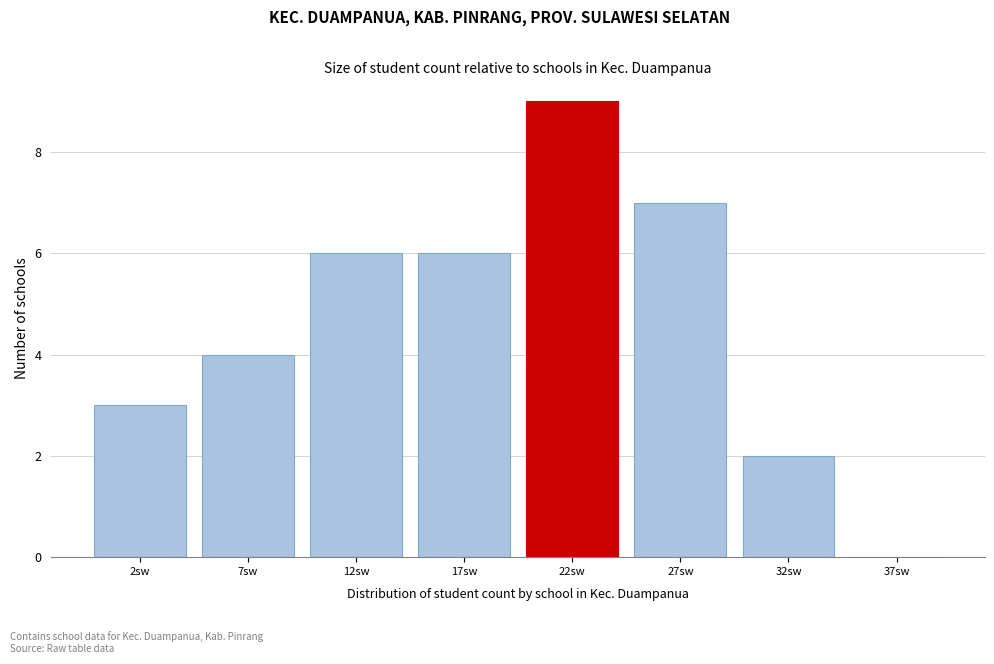

Reading left to right, transcribe all the data shown in this chart.

2sw=3	7sw=4	12sw=6	17sw=6	22sw=9	27sw=7	32sw=2	37sw=0